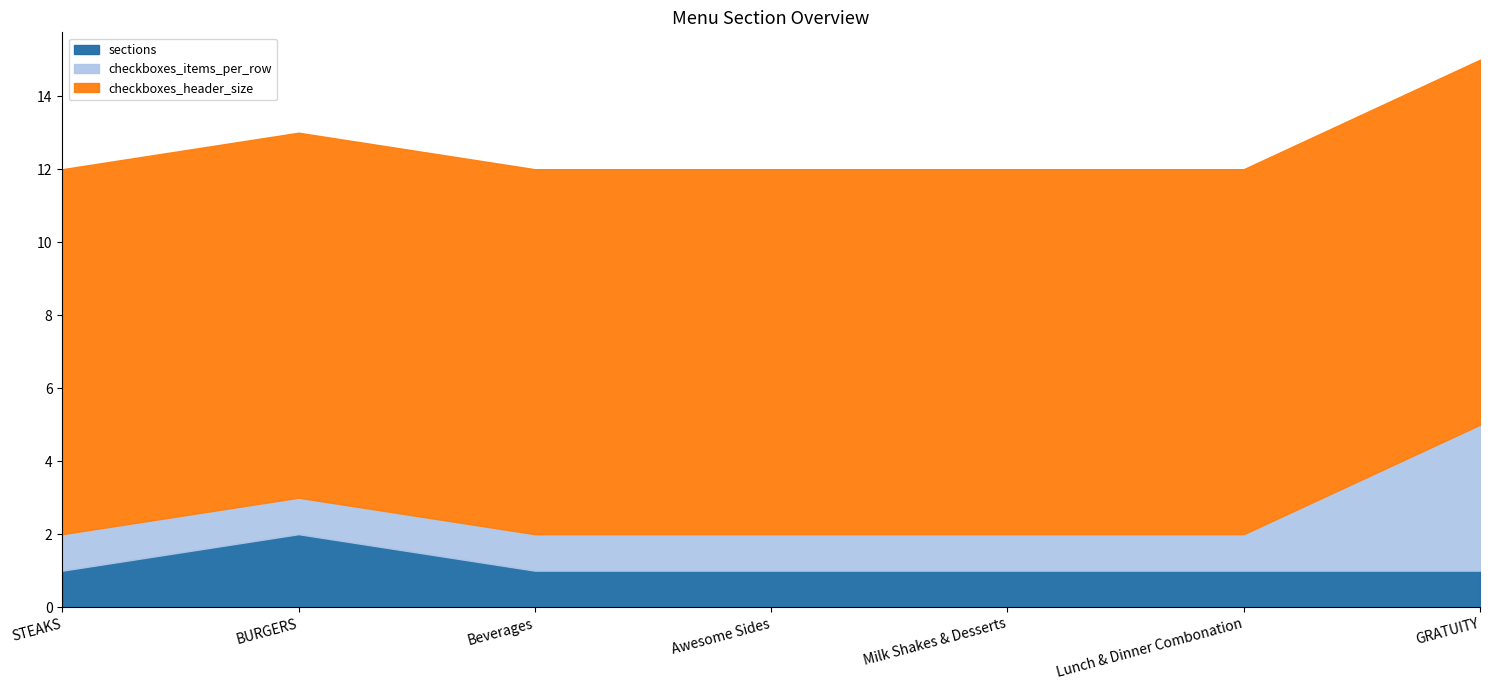

What is the total value across all series at STEAKS?

12